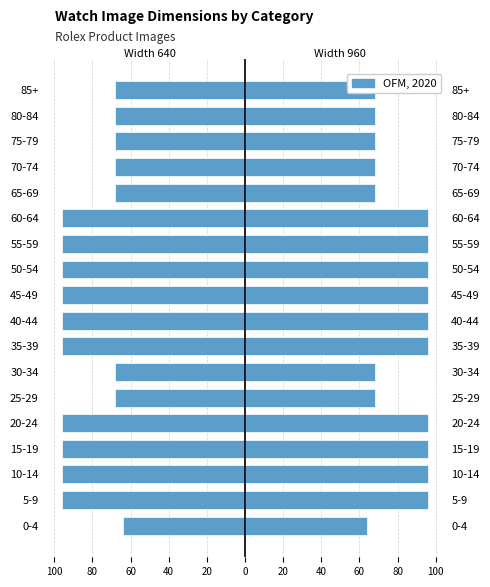

Reading left to right, list all the values displayed in this chart.

-64	-96	-96	-96	-96	-68	-68	-96	-96	-96	-96	-96	-96	-68	-68	-68	-68	-68